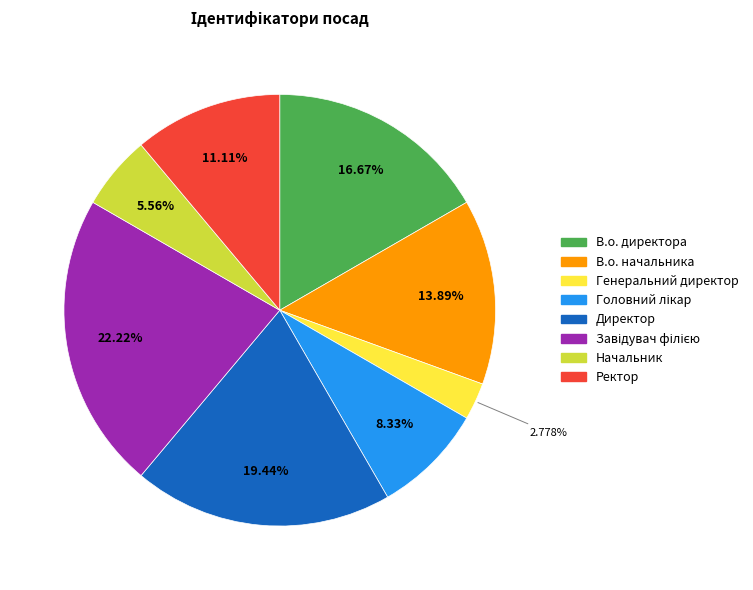

Between Начальник and В.о. начальника, which is larger?

В.о. начальника